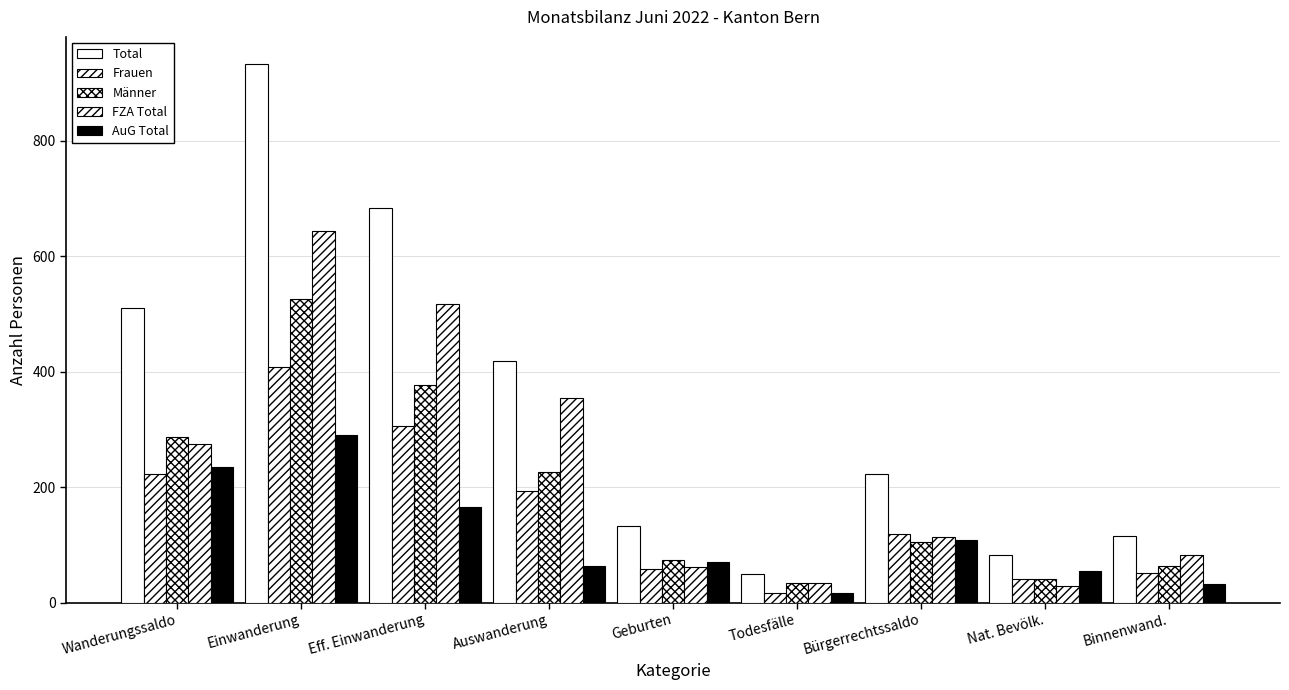

How many categories are shown in the chart?

9